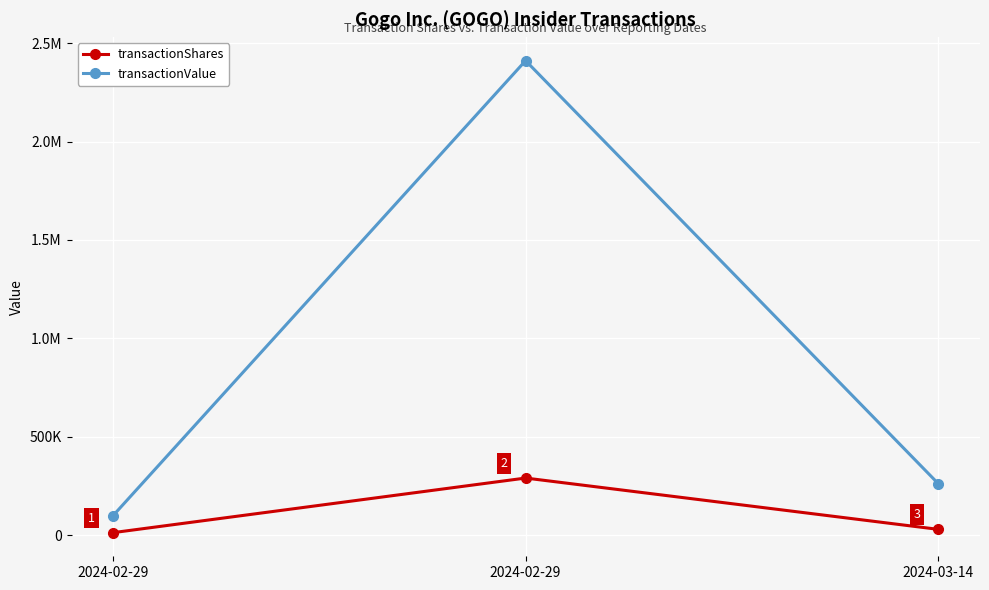

List the series in order of their overall mean, lowest first.

transactionShares, transactionValue